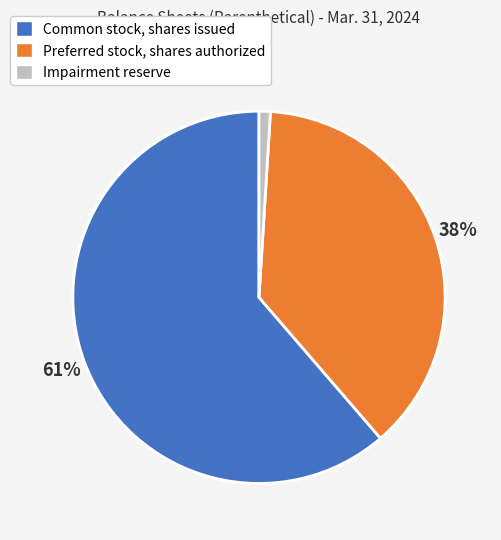

Which has a higher value, Preferred stock, shares authorized or Common stock, shares issued?

Common stock, shares issued